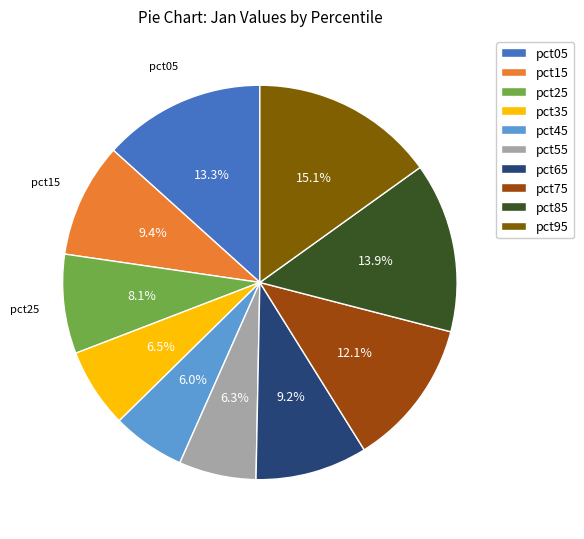

Between pct05 and pct35, which is larger?

pct05